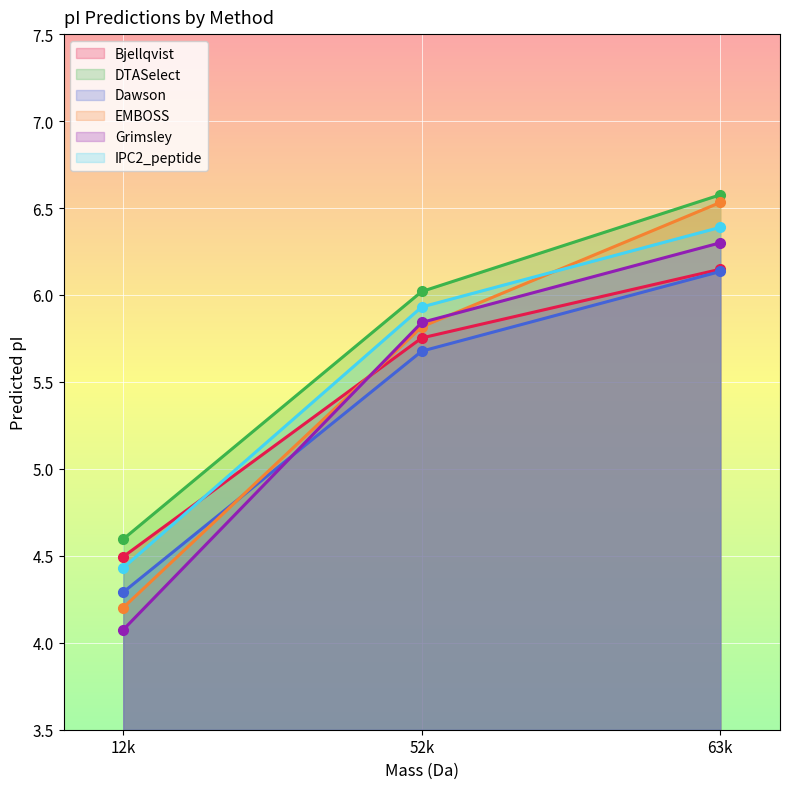

What is the value of the Dawson point at the 3rd from the left?

6.1